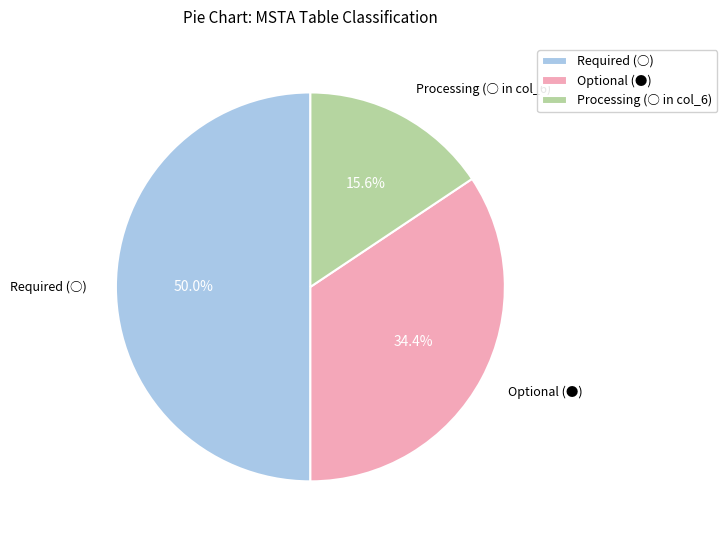

How many slices are in this pie chart?

3